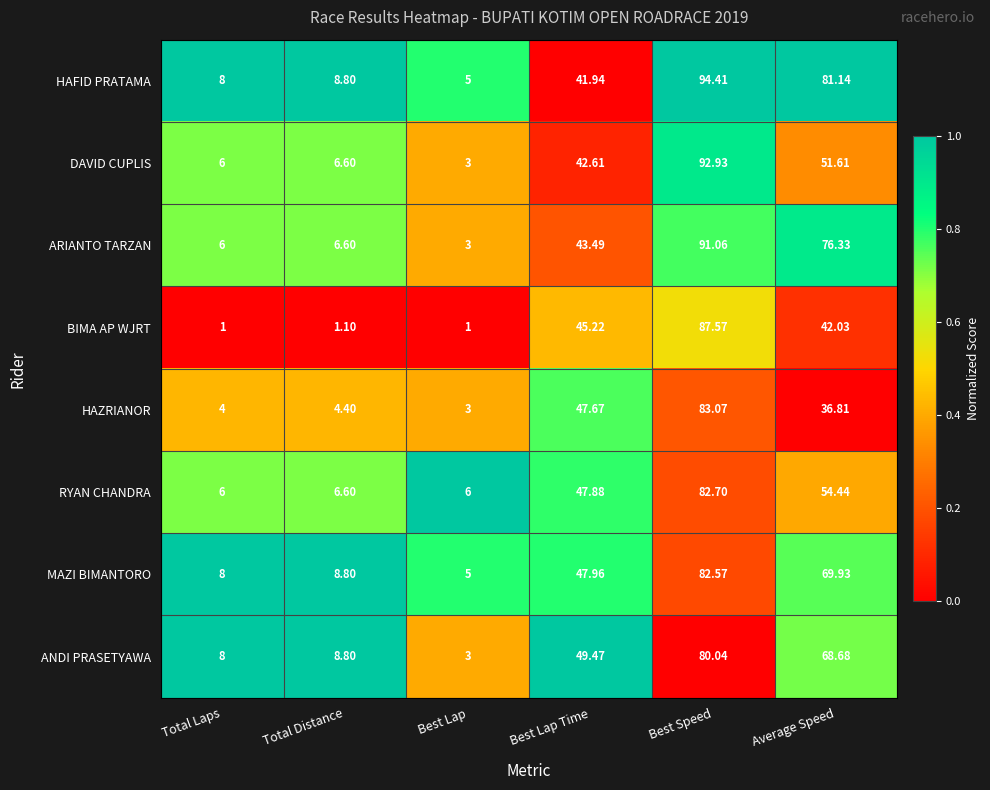

How many series are shown in this chart?

8